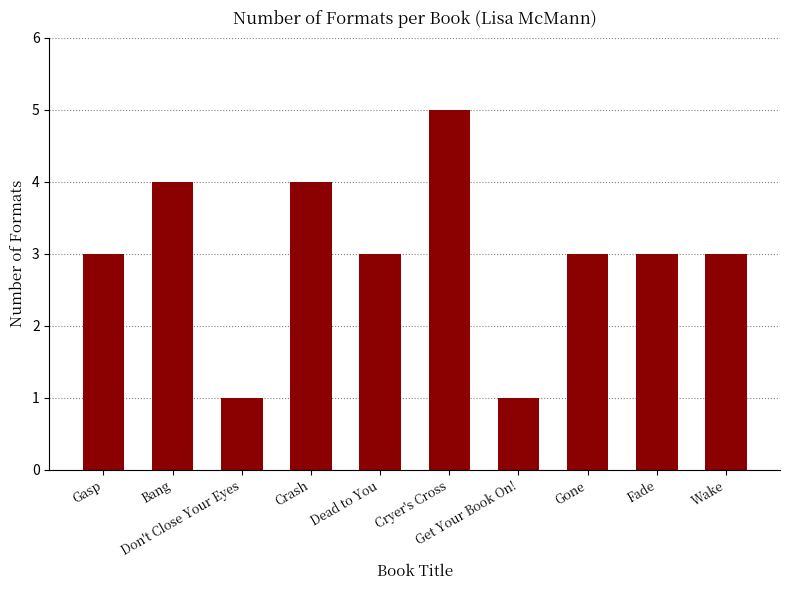

Are the bars horizontal?

No